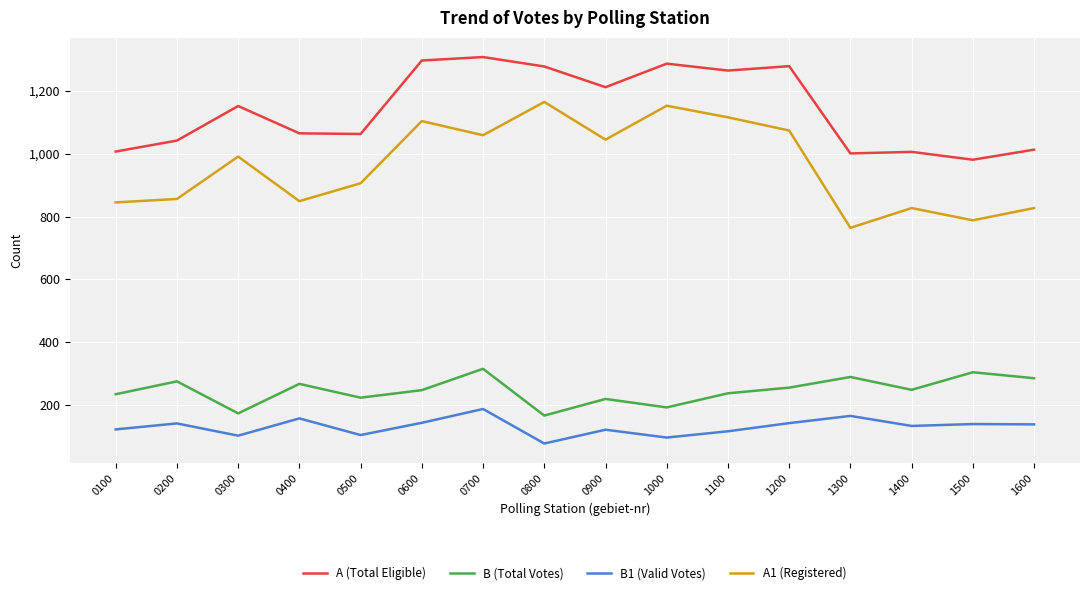

How many lines are shown in the chart?

4